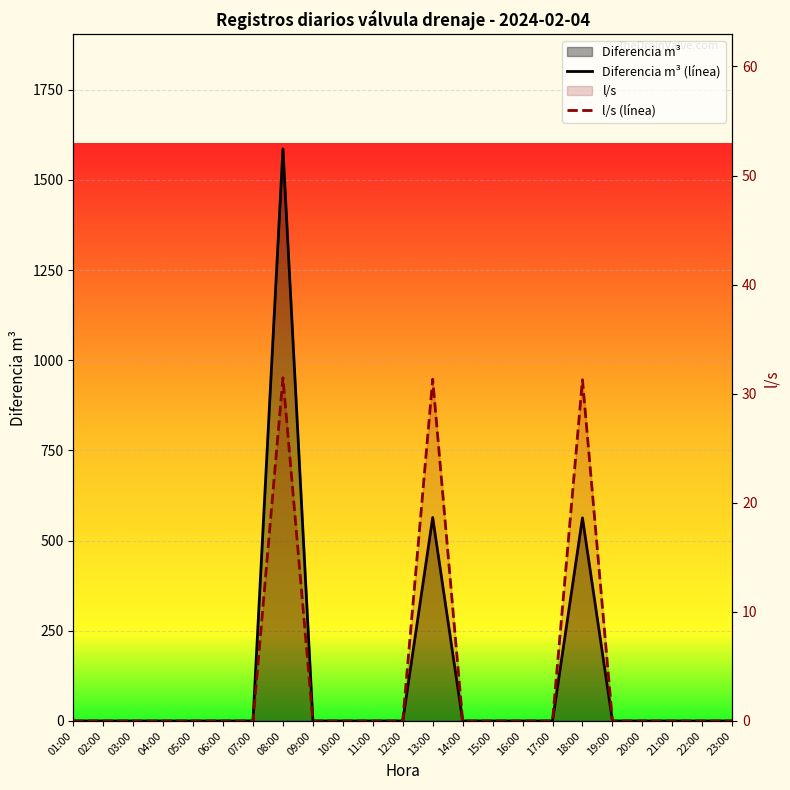

Is it true that Diferencia m³ (línea) equals 0.0 at 07:00?

True